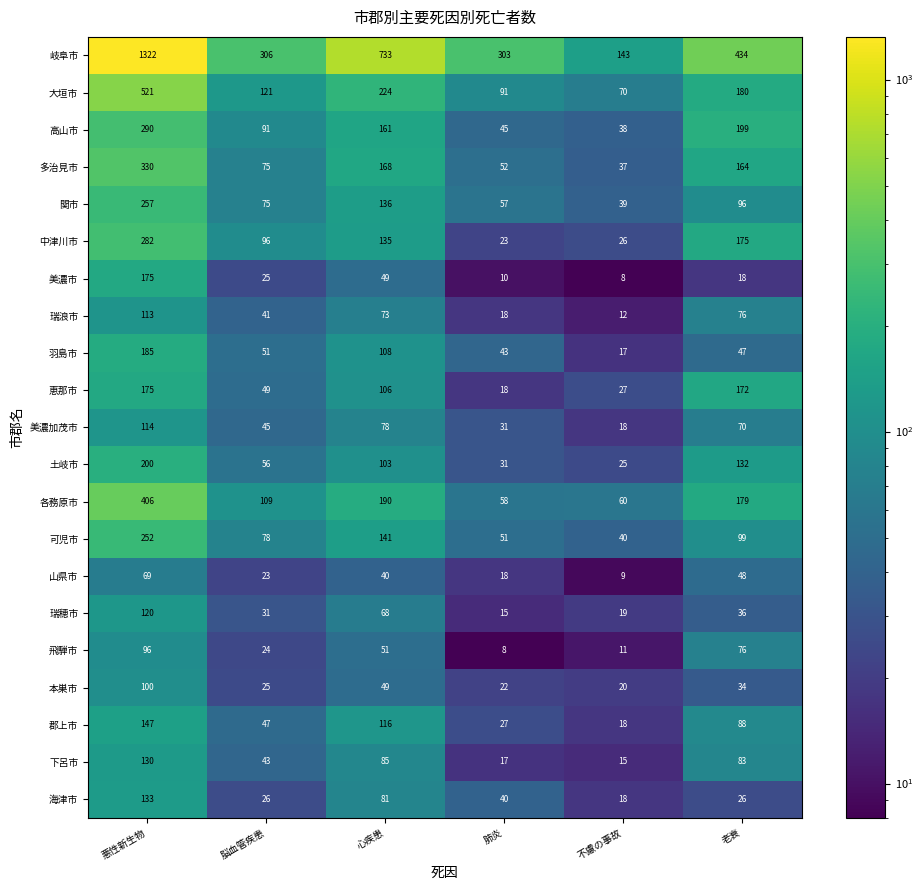

At which category is the sum across all series the highest?

悪性新生物